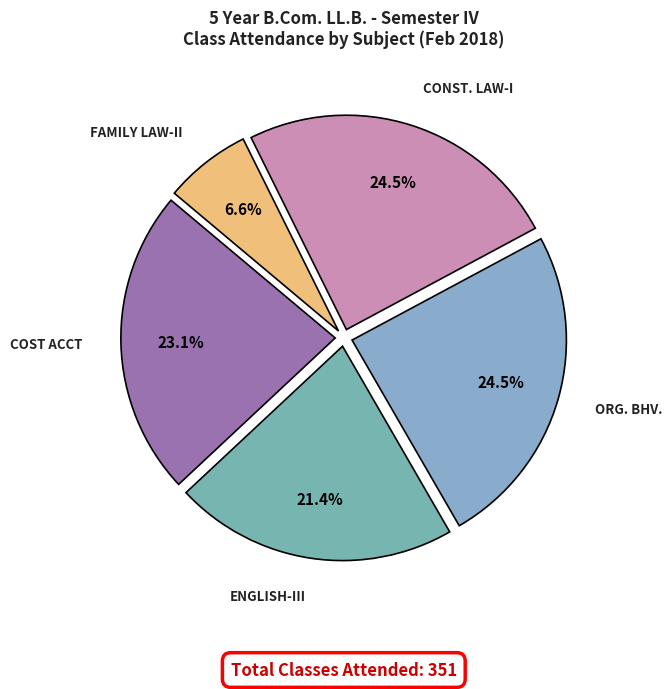

What is the ratio of the value at CONST. LAW-I to the value at ENGLISH-III?

1.1